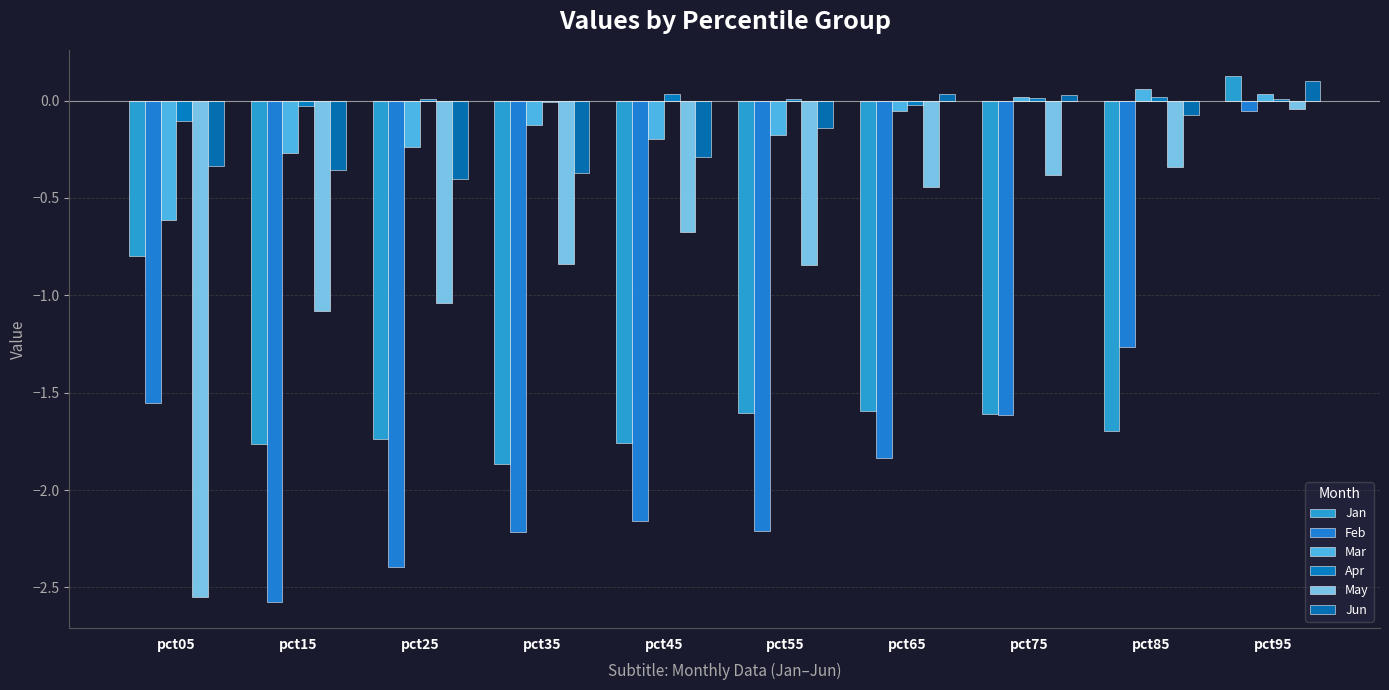

Where is May nearest to the value -1?

pct25